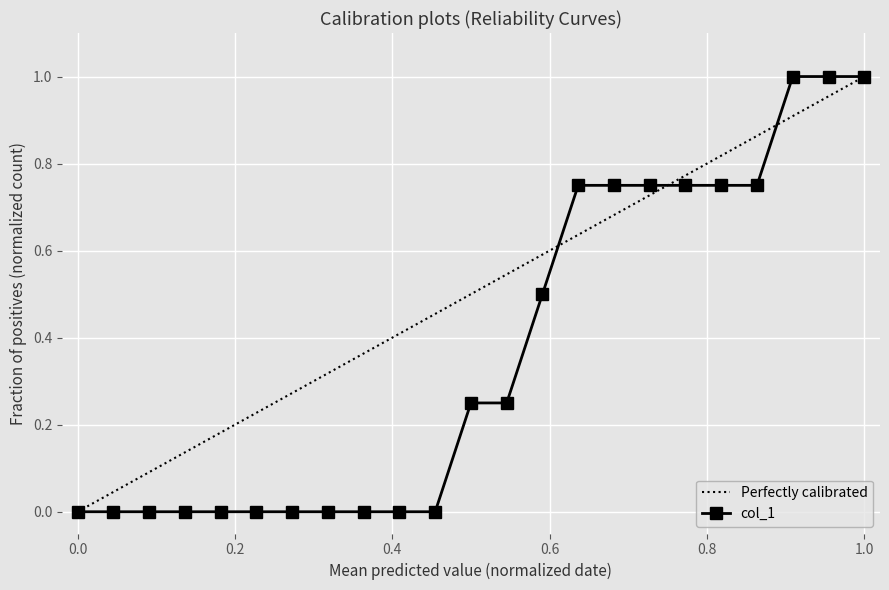

How many lines are shown in the chart?

1